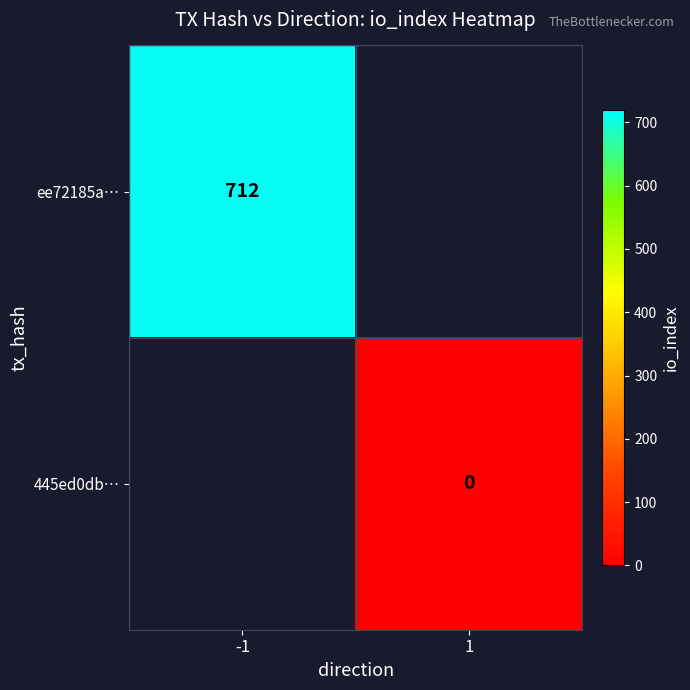

True or false: ee72185a… has a value of 169 at -1.

False